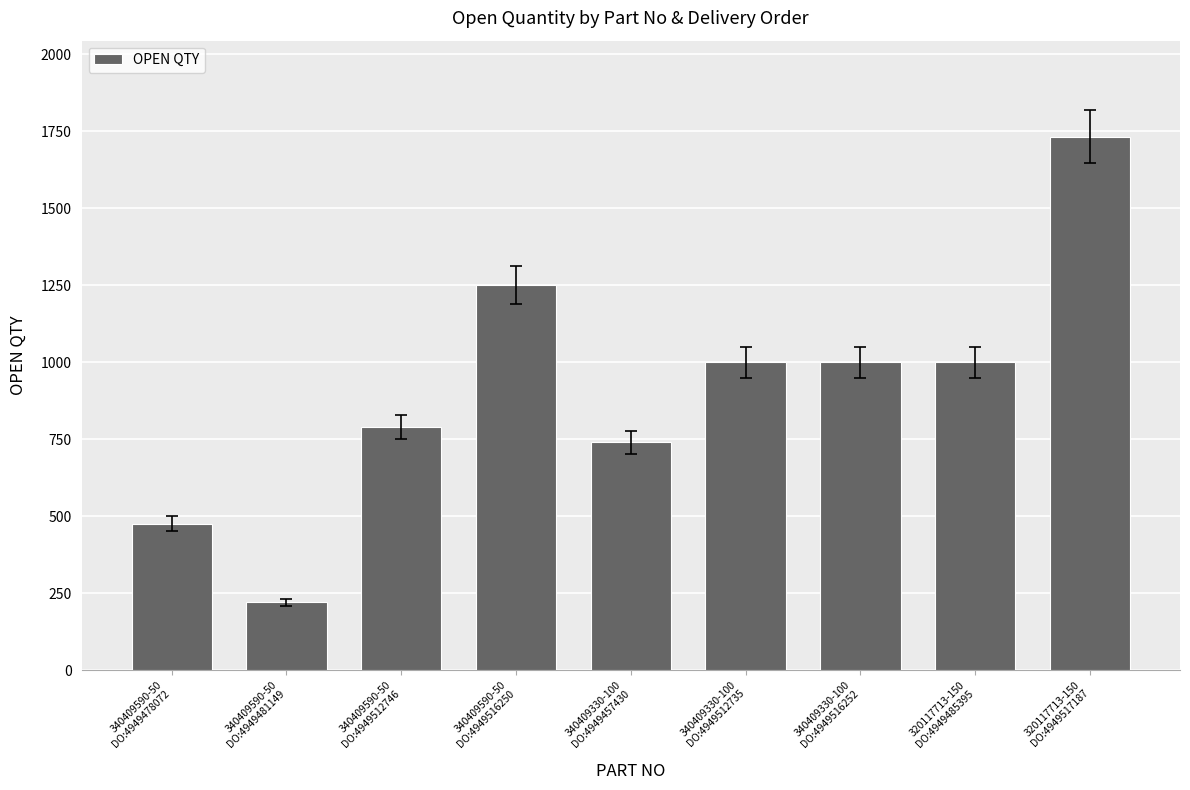

What is the average value?

912